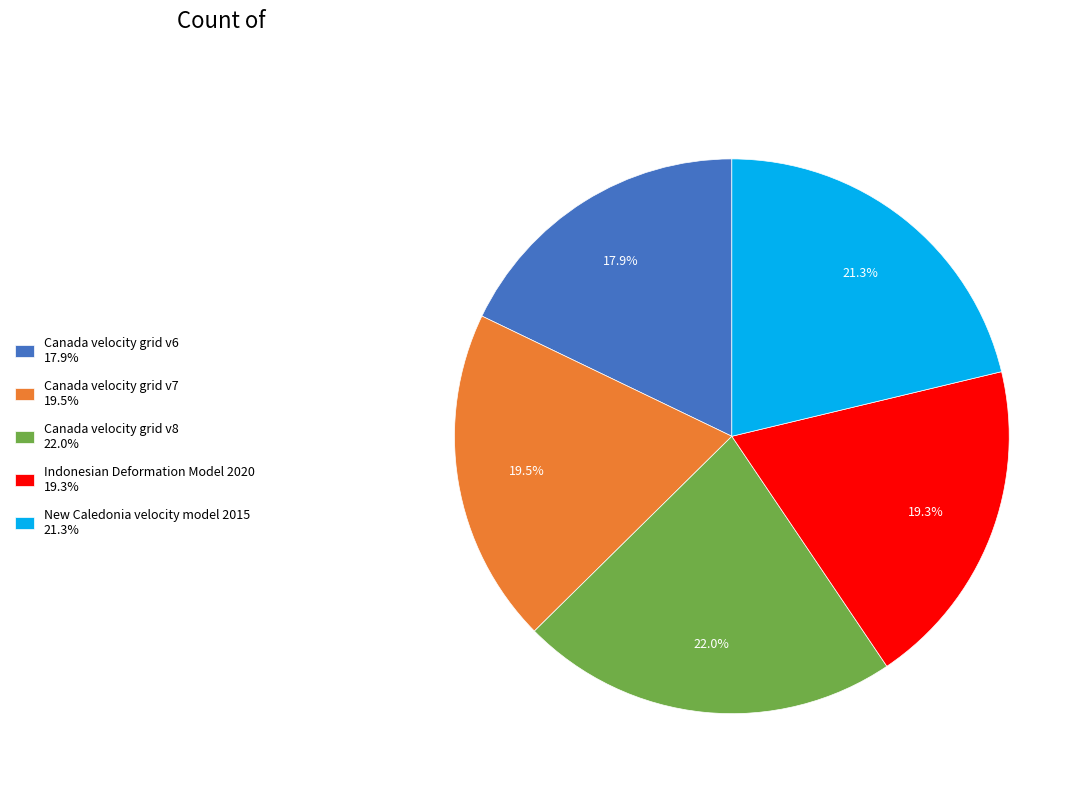

Is there a majority slice in this chart?

No